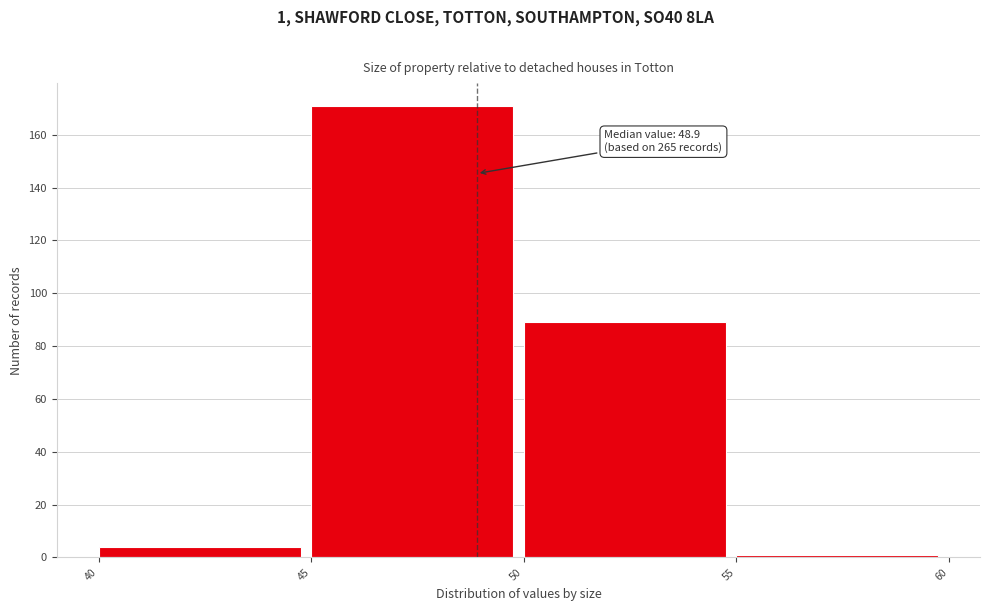

Which range on the x-axis has the tallest bar?

45 to 50